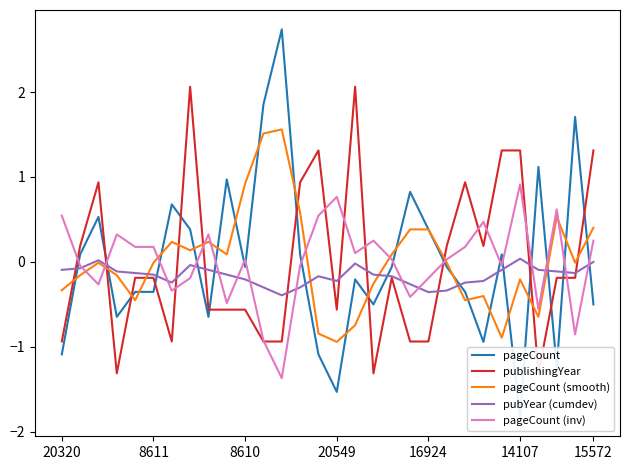

At which label does pageCount (inv) reach its peak?

14107